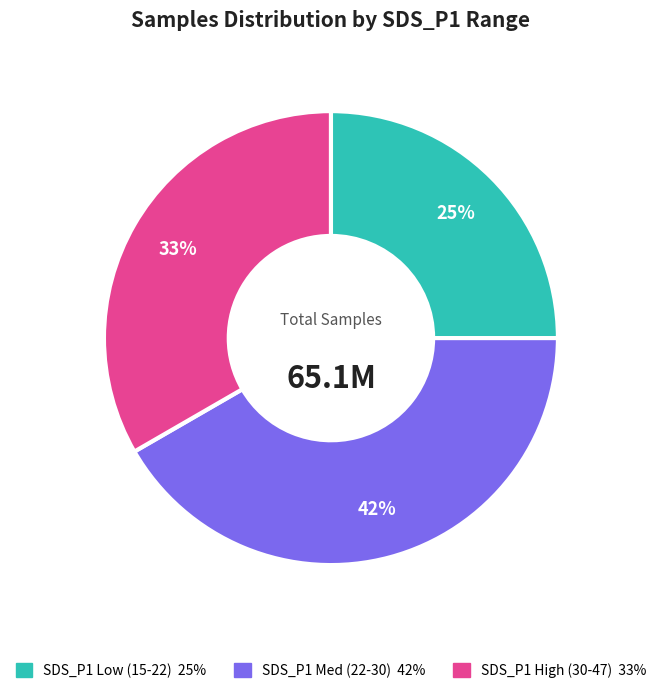

Is there any slice that represents more than half of the pie?

No